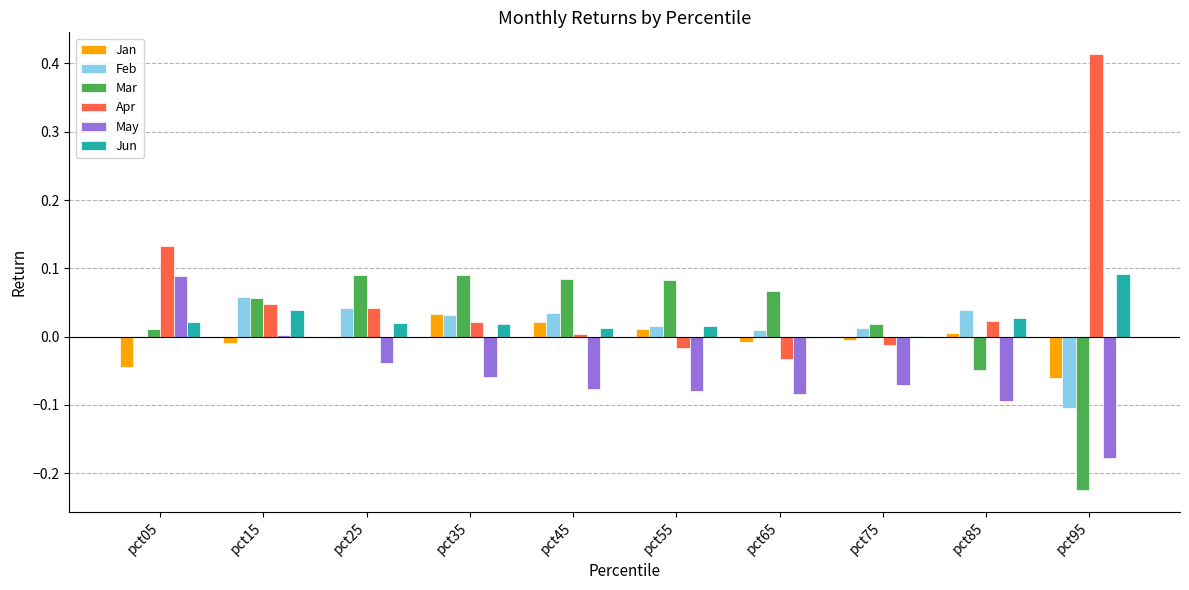

Which series has the widest spread of values?

Apr